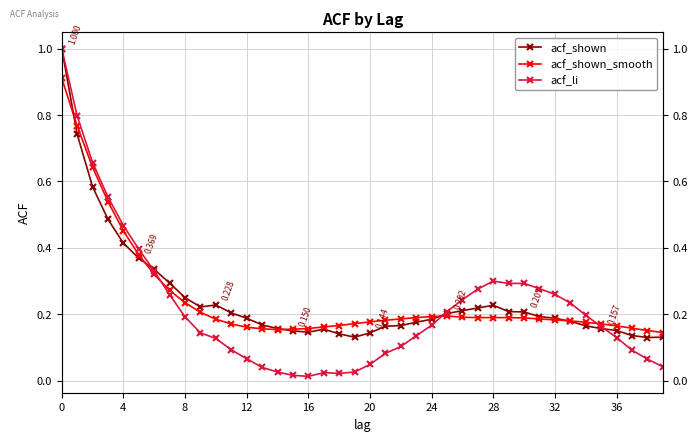

True or false: acf_shown has a value of 0.0 at 39.

False